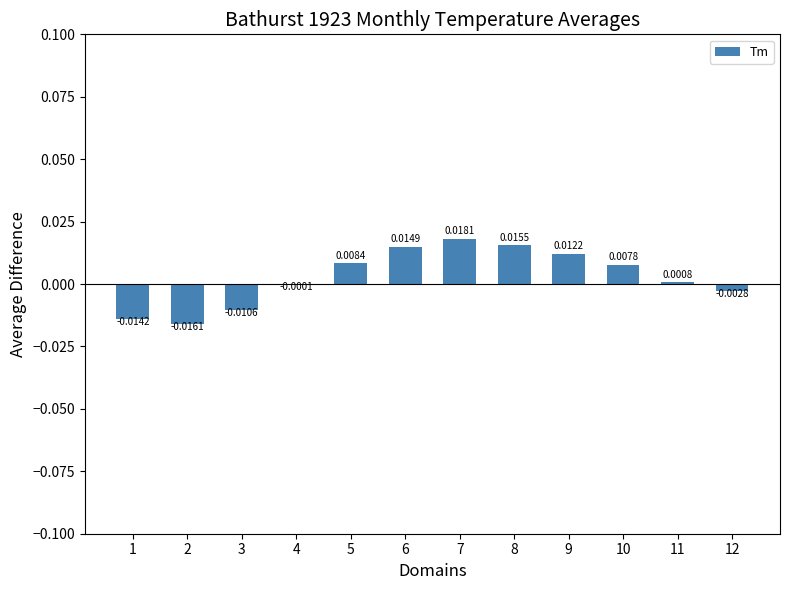

Between 11 and 2, which is larger?

11